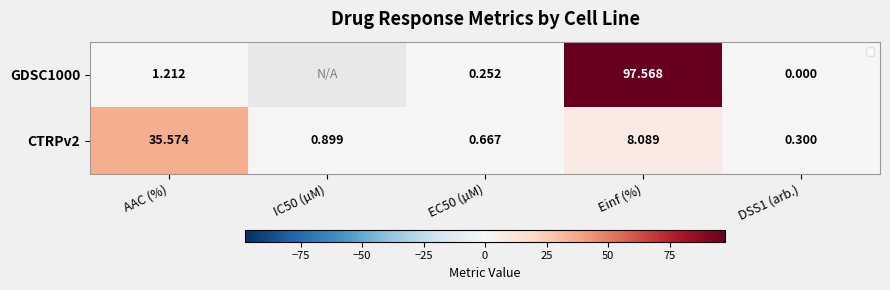

Is it true that CTRPv2 equals 49.6 at AAC (%)?

False